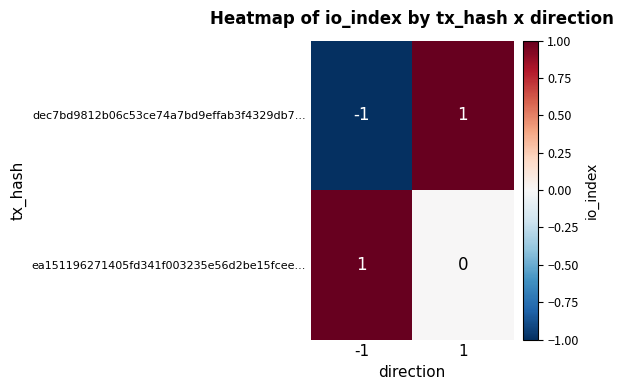

The dec7bd9812b06c53ce74a7bd9effab3f4329db7... series shows 2 at 1. True or false?

False